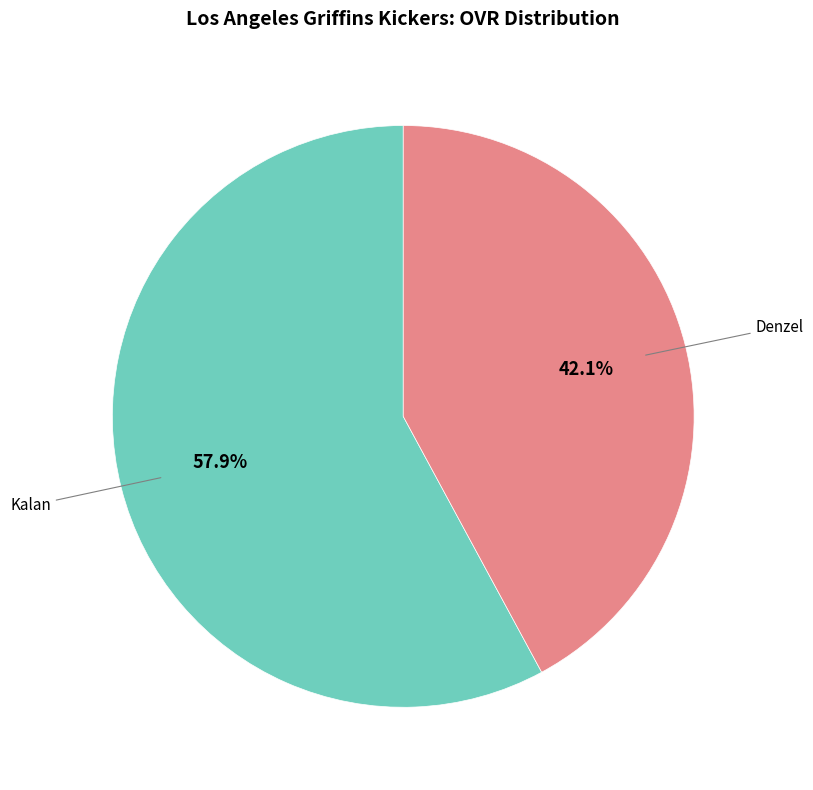

What is the smallest slice in the pie chart?

Denzel